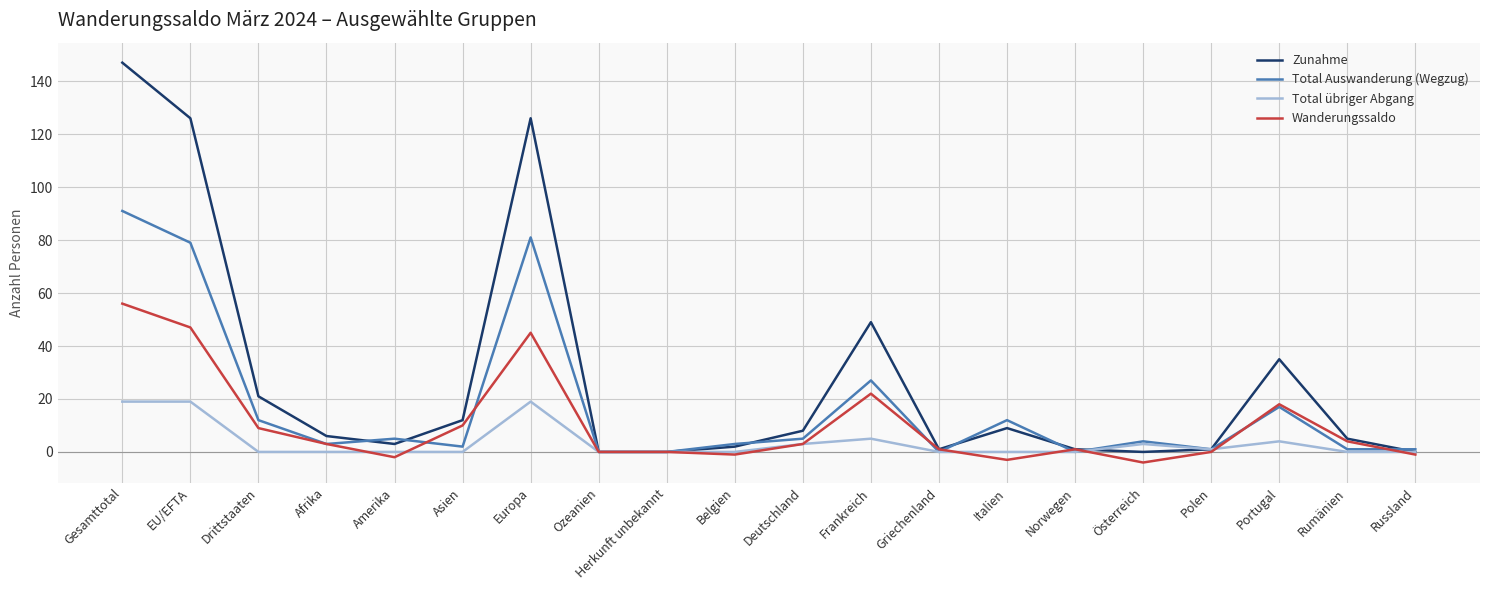

What are all the series names shown in the legend?

Zunahme, Total Auswanderung (Wegzug), Total übriger Abgang, Wanderungssaldo